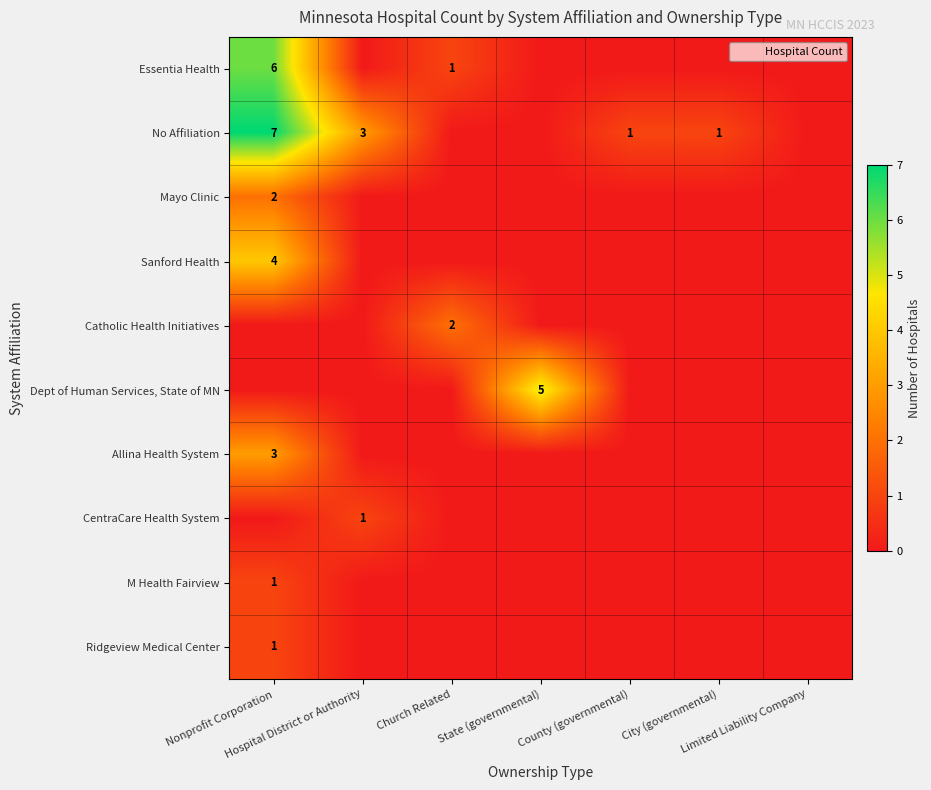

Count the number of categories in the chart.

7